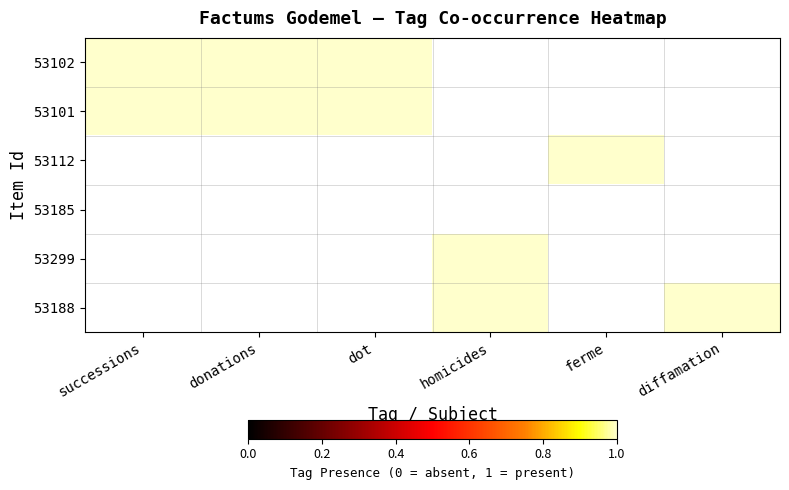

What is the sum of the 53112 values at ferme and diffamation?

1